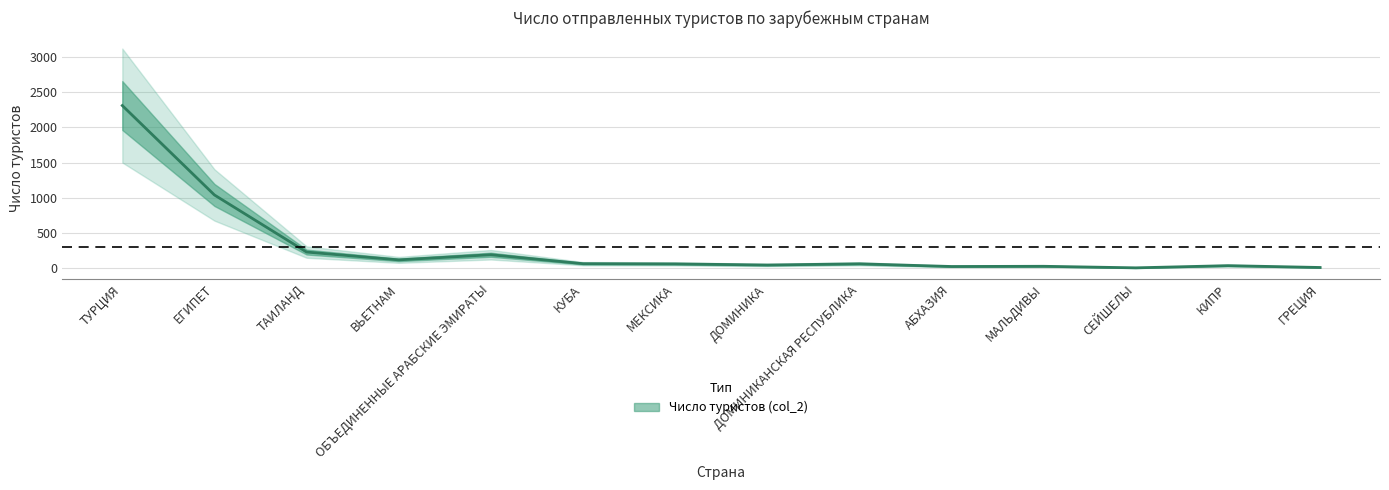

At which category does the data reach its first local valley?

ВЬЕТНАМ